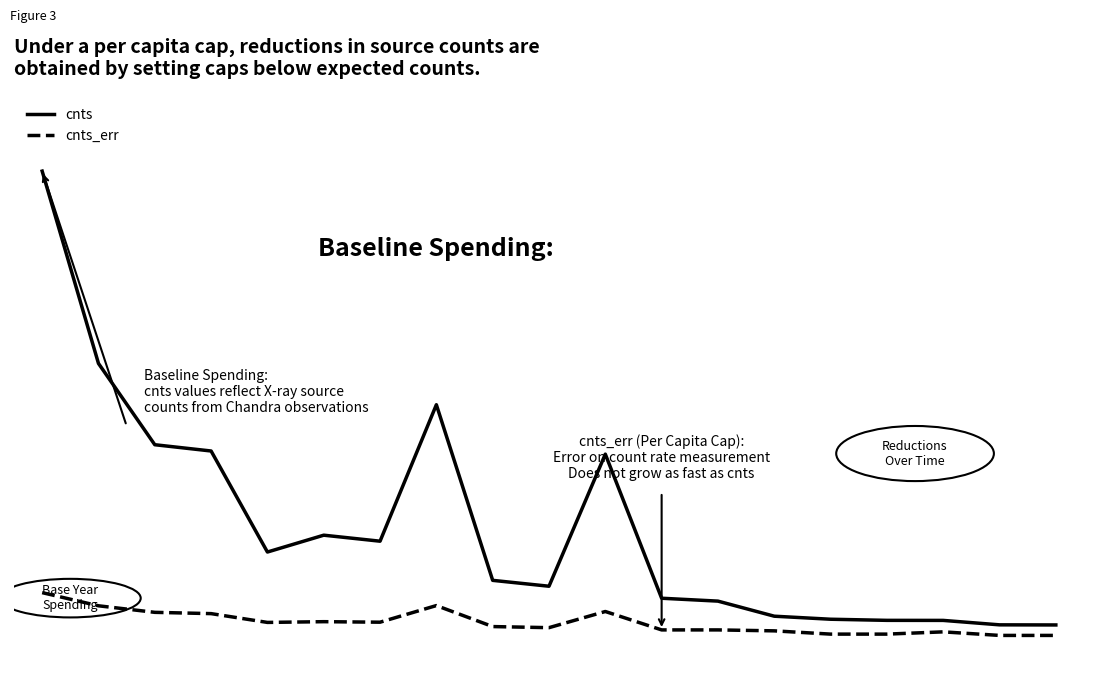

True or false: cnts_err and cnts intersect in this chart.

False